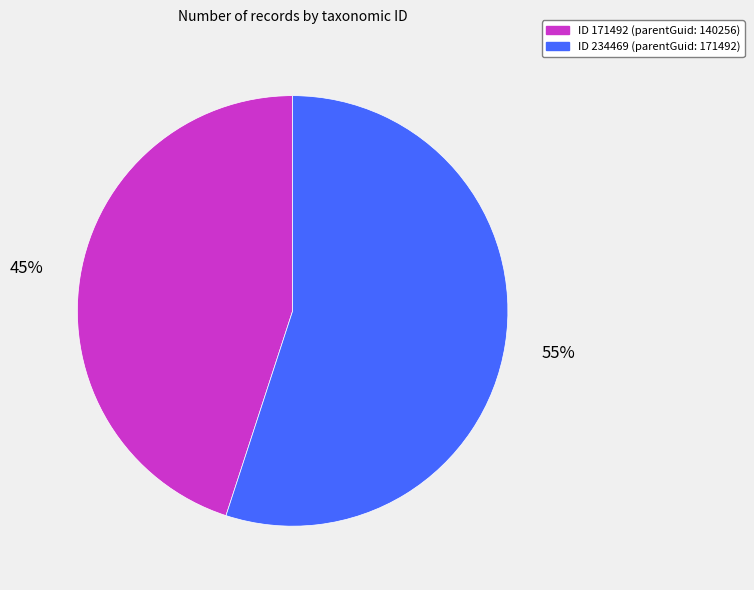

To the nearest percent, what is the average slice percentage?

50%